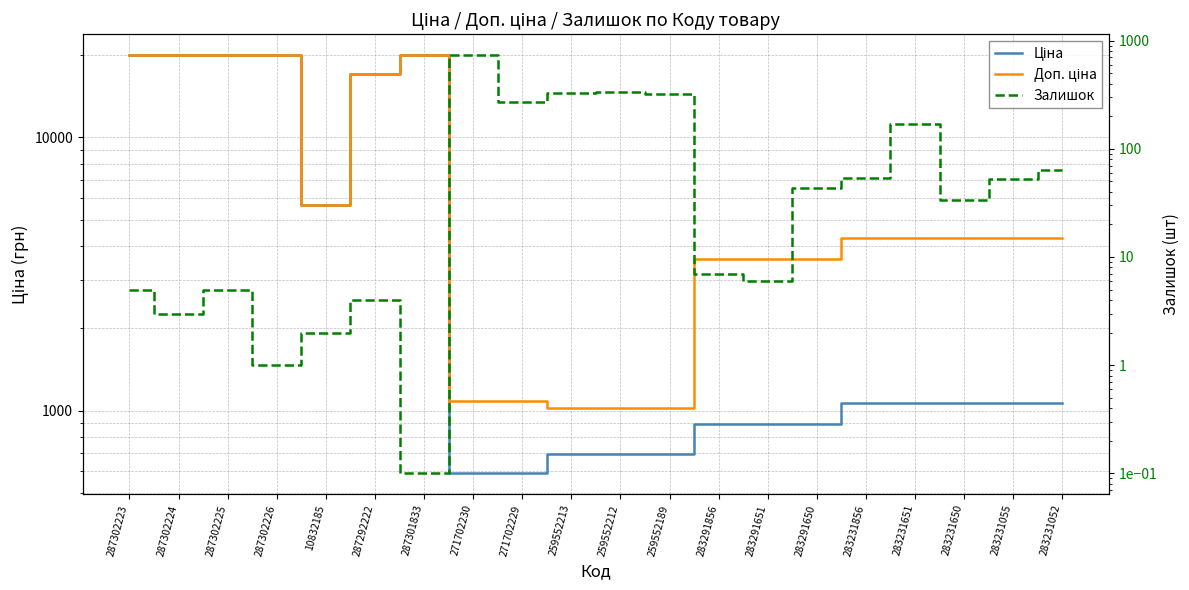

Where does the Ціна series first go above 1069?

287302223